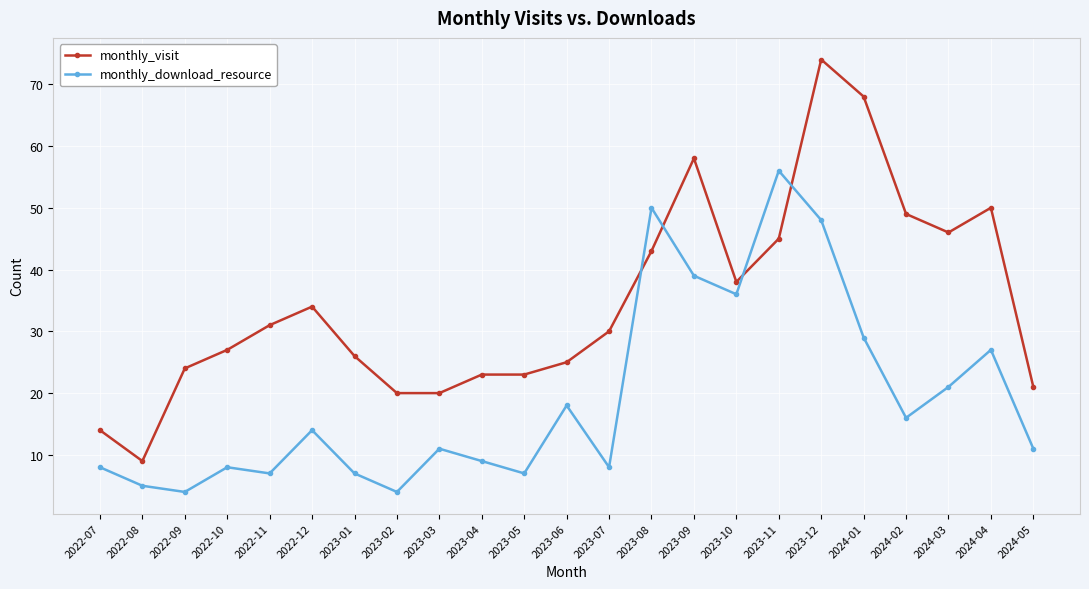

Read the monthly_download_resource value at 2024-03.

21